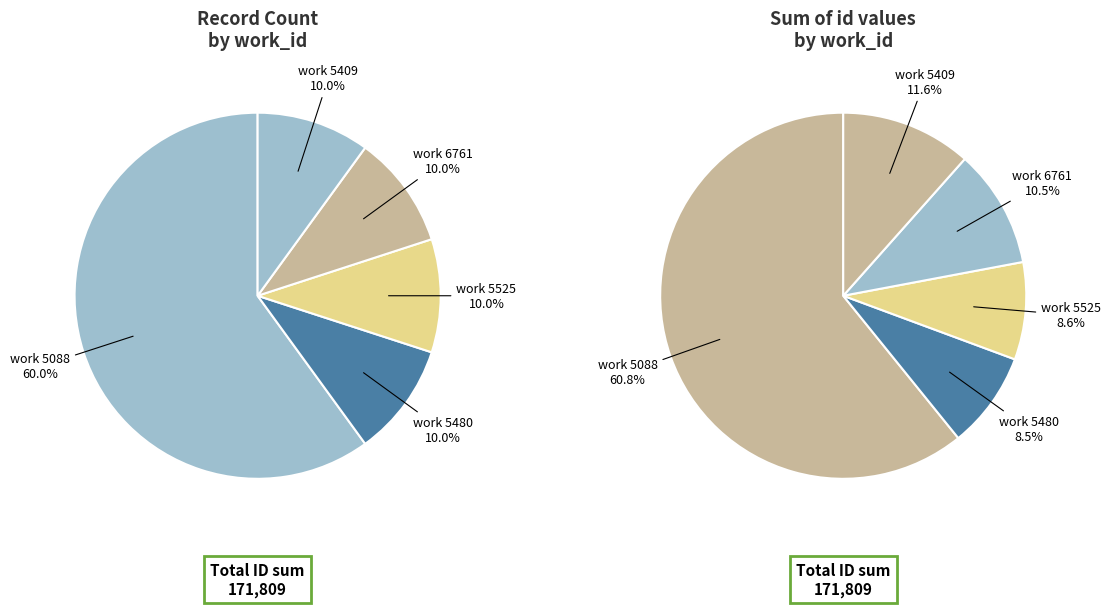

True or false: 5088 (id:13699) accounts for 8% of the total.

True